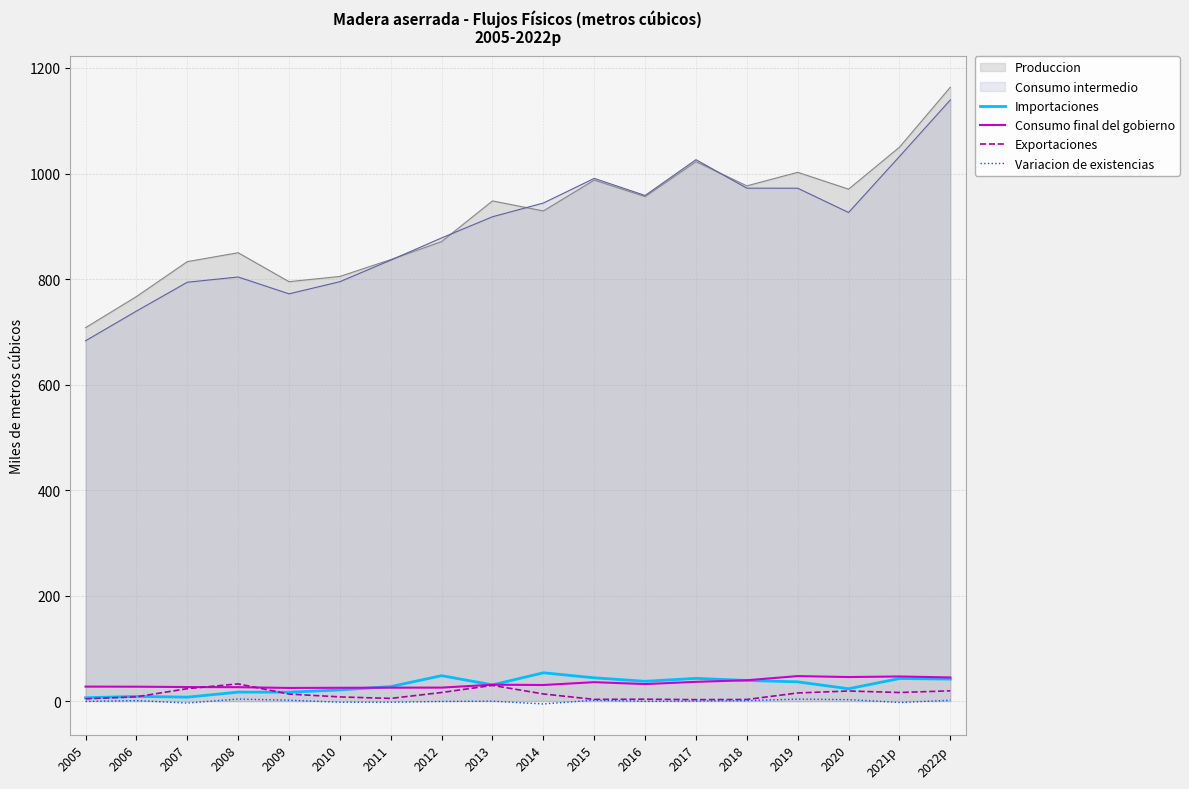

At which label does Importaciones first exceed 36?

2012